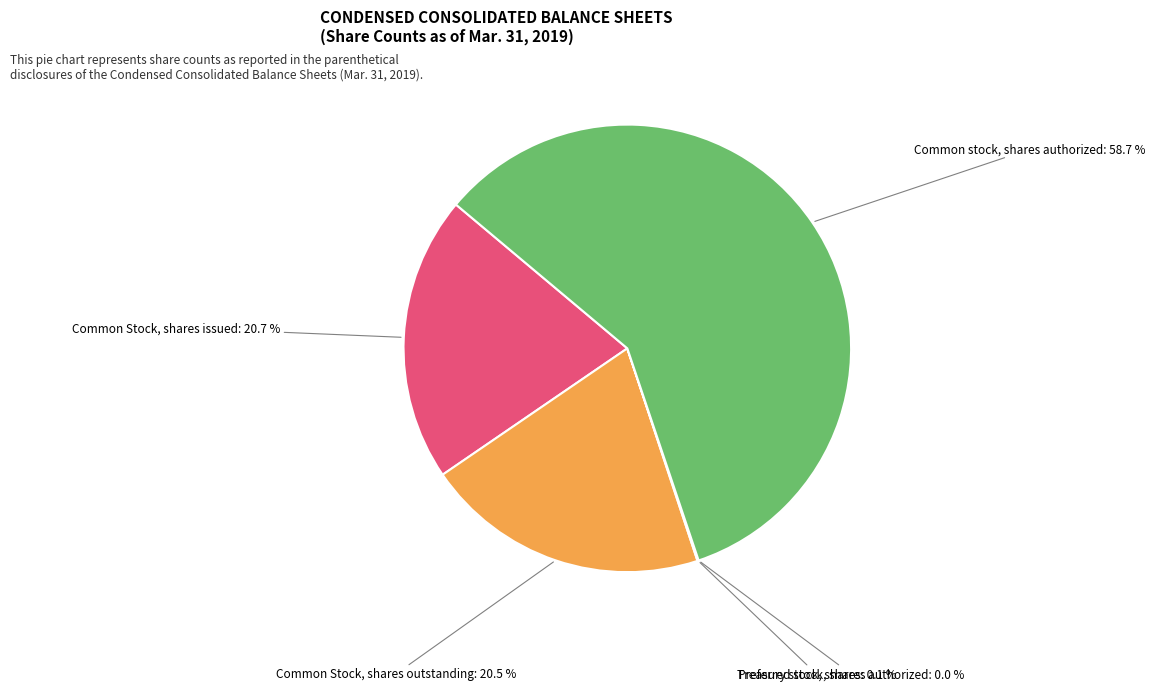

Is there any slice that represents more than half of the pie?

Yes